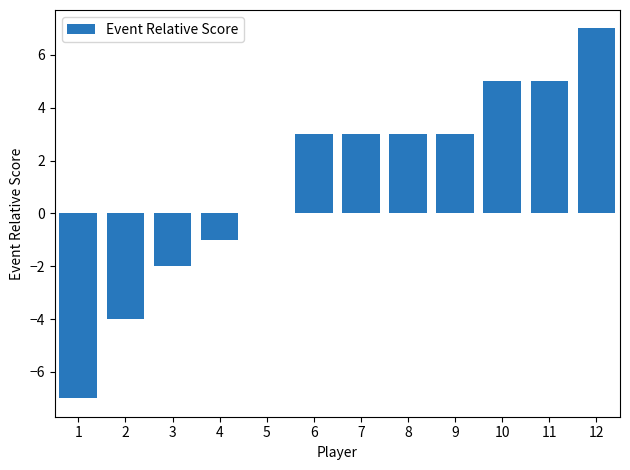

What is the change in value from 2 to 7?

+7